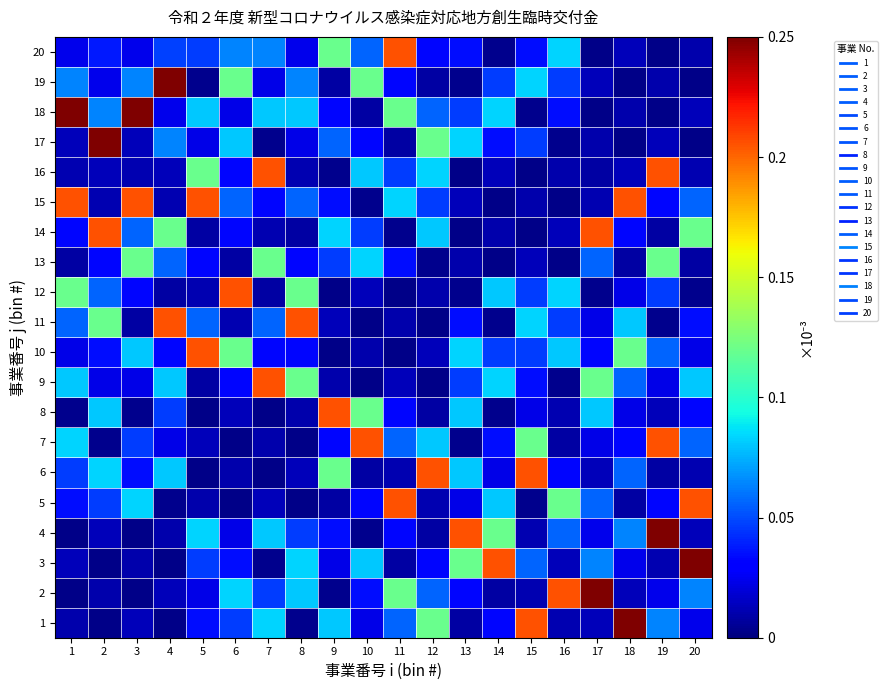

Which has a higher value, 2 or 9?

9